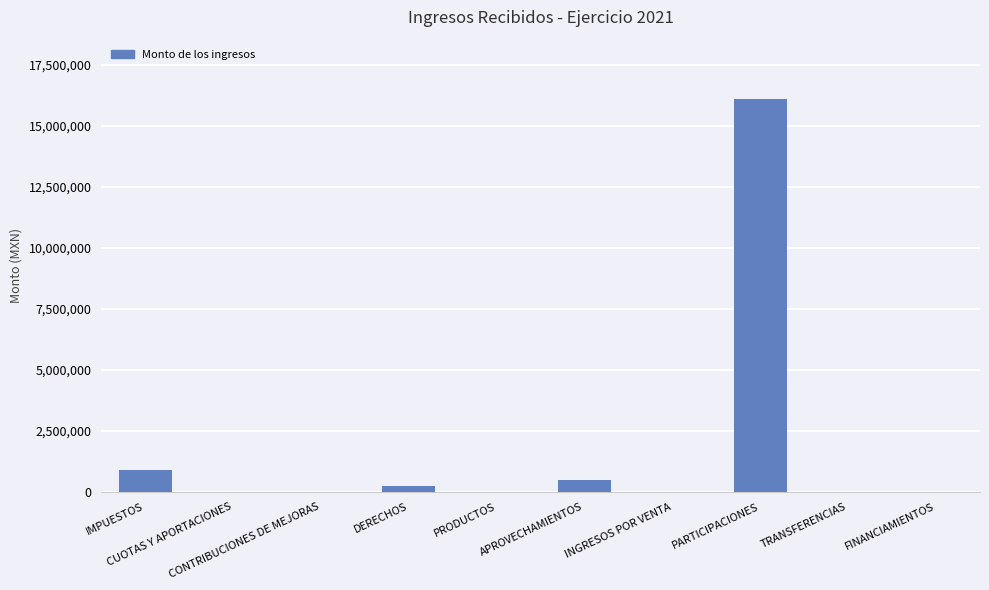

What is the sum of the values at TRANSFERENCIAS and PRODUCTOS?

35.8